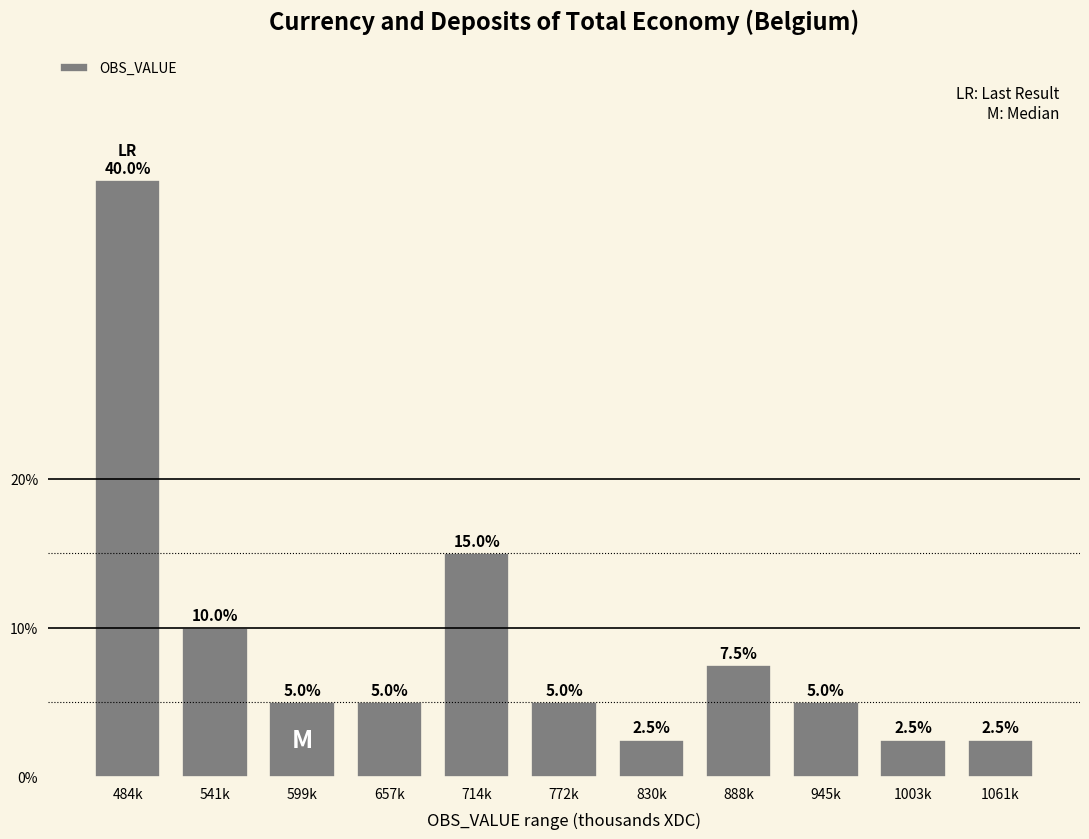

Reading left to right, extract all data points from this chart.

484k=40.0	541k=10.0	599k=5.0	657k=5.0	714k=15.0	772k=5.0	830k=2.5	888k=7.5	945k=5.0	1003k=2.5	1061k=2.5